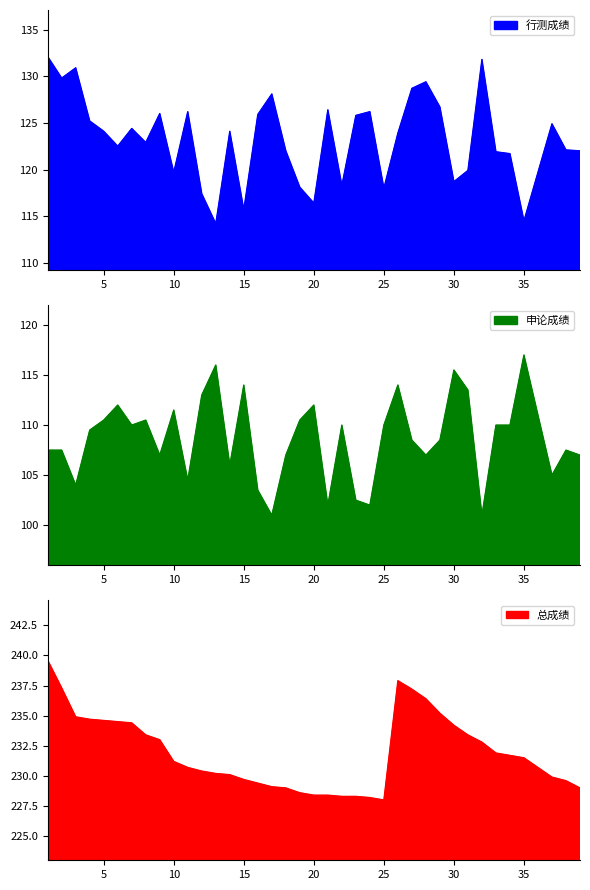

Reading left to right, list all the values displayed in this chart.

行测成绩: 132.1	129.8	130.9	125.2	124.1	122.5	124.4	122.9	126.0	119.7	126.2	117.4	114.2	124.1	115.7	125.9	128.1	122.0	118.1	116.4	126.4	118.3	125.8	126.2	118.0	123.9	128.7	129.4	126.7	118.7	119.9	131.8	121.9	121.7	114.5	119.7	124.9	122.1	122.0
申论成绩: 107.5	107.5	104.0	109.5	110.5	112.0	110.0	110.5	107.0	111.5	104.5	113.0	116.0	106.0	114.0	103.5	101.0	107.0	110.5	112.0	102.0	110.0	102.5	102.0	110.0	114.0	108.5	107.0	108.5	115.5	113.5	101.0	110.0	110.0	117.0	111.0	105.0	107.5	107.0
总成绩: 239.6	237.3	234.9	234.7	234.6	234.5	234.4	233.4	233.0	231.2	230.7	230.4	230.2	230.1	229.7	229.4	229.1	229.0	228.6	228.4	228.4	228.3	228.3	228.2	228.0	237.9	237.2	236.4	235.2	234.2	233.4	232.8	231.9	231.7	231.5	230.7	229.9	229.6	229.0